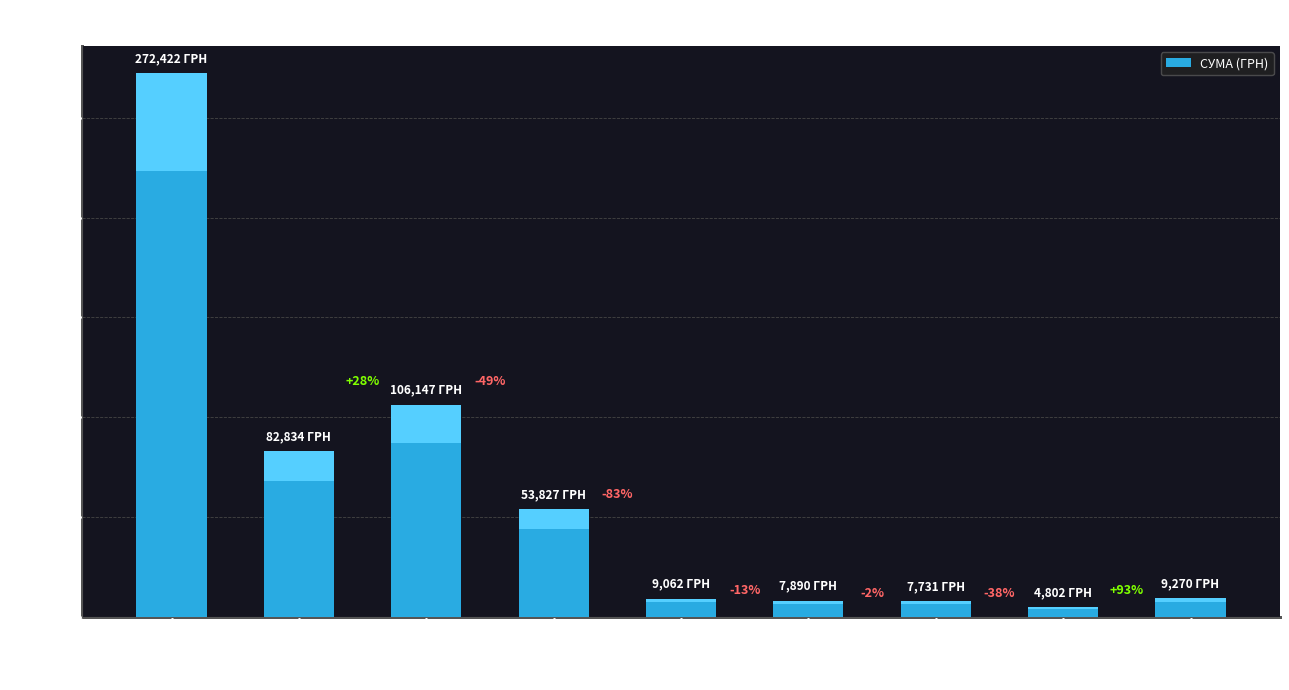

At which category does the chart reach its minimum across all series?

Круг А